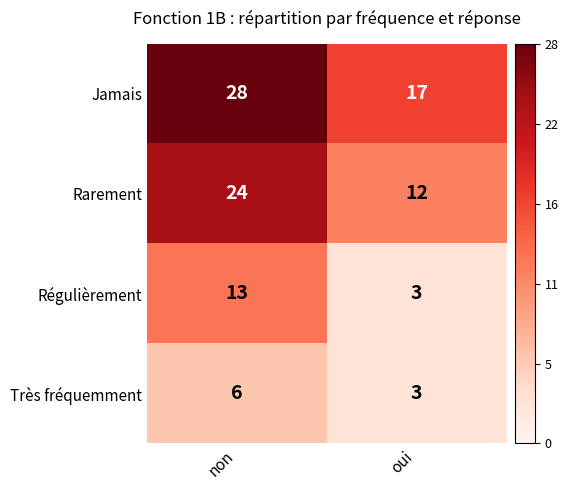

What is the difference between the Très fréquemment values at oui and non?

3